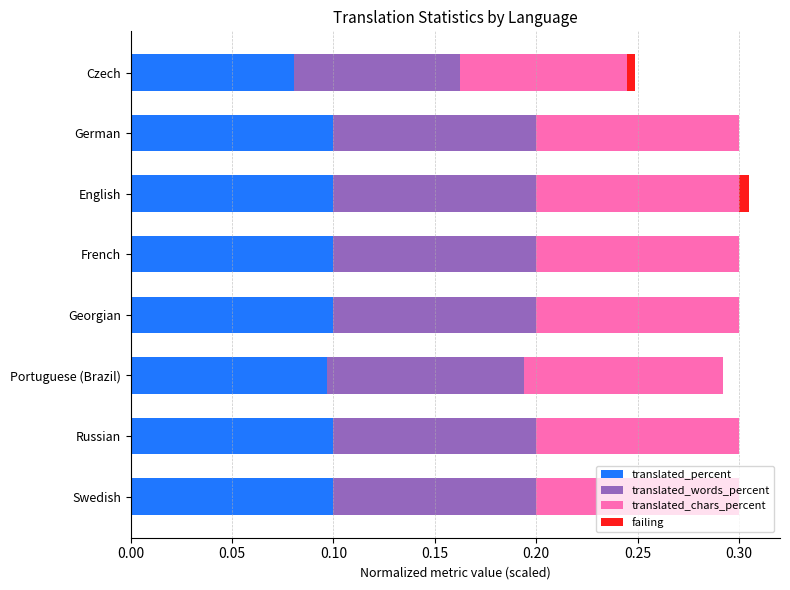

Count the number of data series in this chart.

4